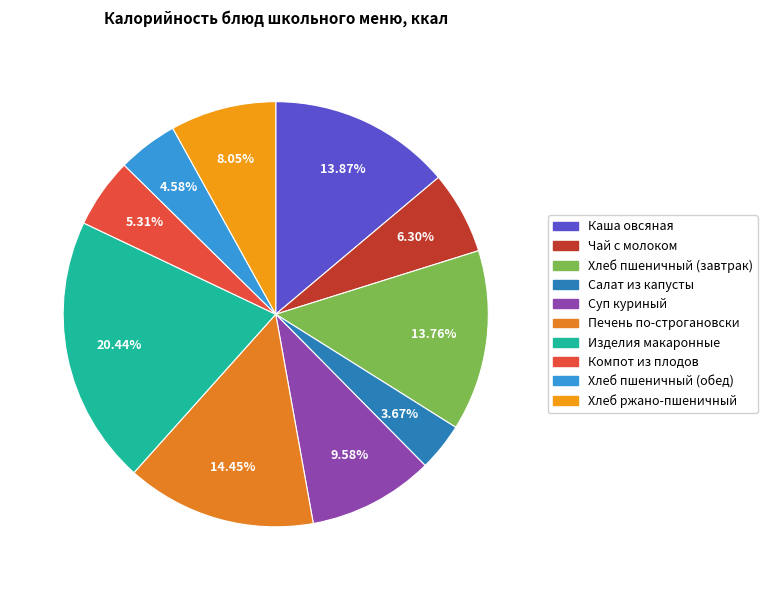

Count the number of slices in the pie.

10